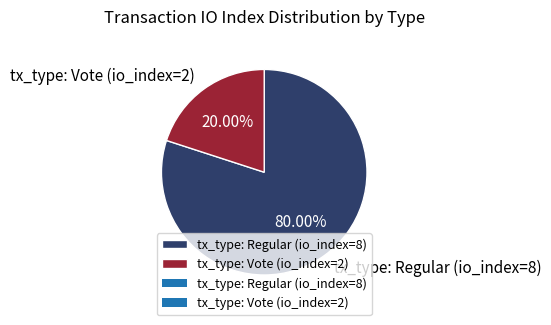

Which slice is the largest?

tx_type: Regular (io_index=8)